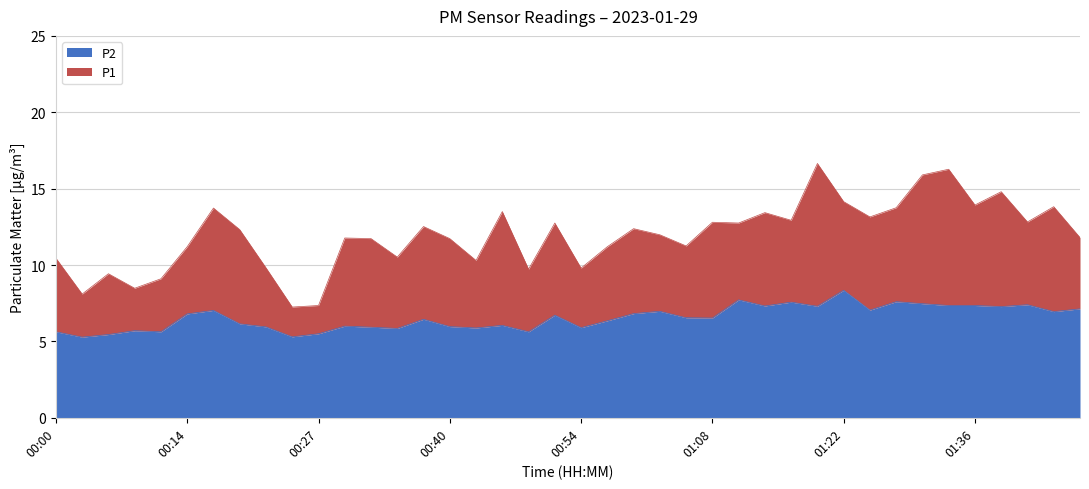

At how many categories does at least one series exceed 11?

28